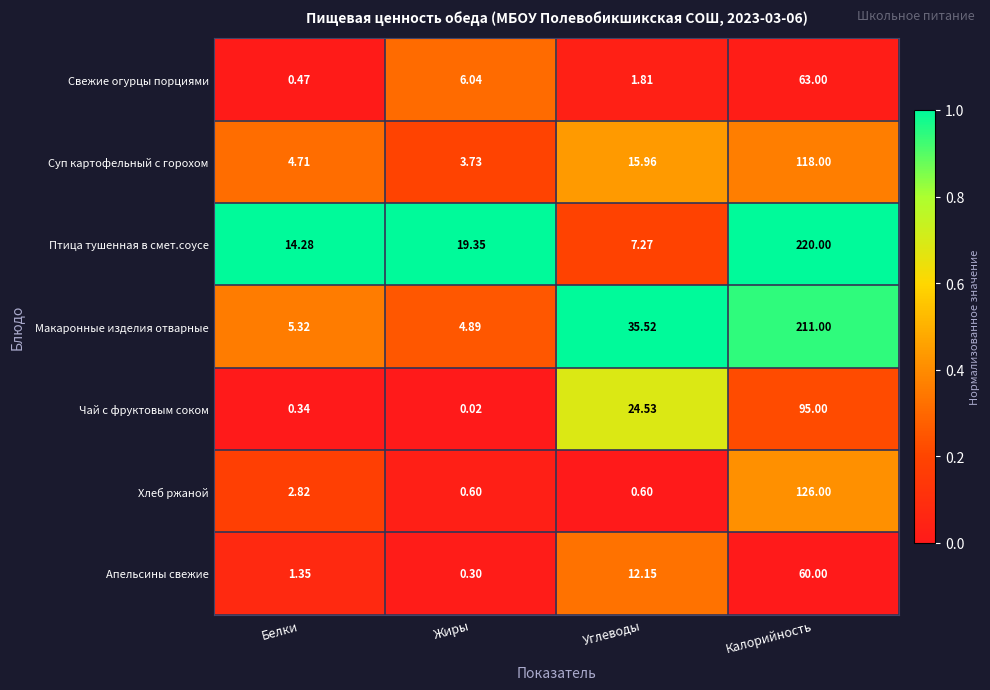

List the series in order of their peak value, lowest first.

Апельсины свежие, Свежие огурцы порциями, Чай с фруктовым соком, Суп картофельный с горохом, Хлеб ржаной, Макаронные изделия отварные, Птица тушенная в смет.соусе